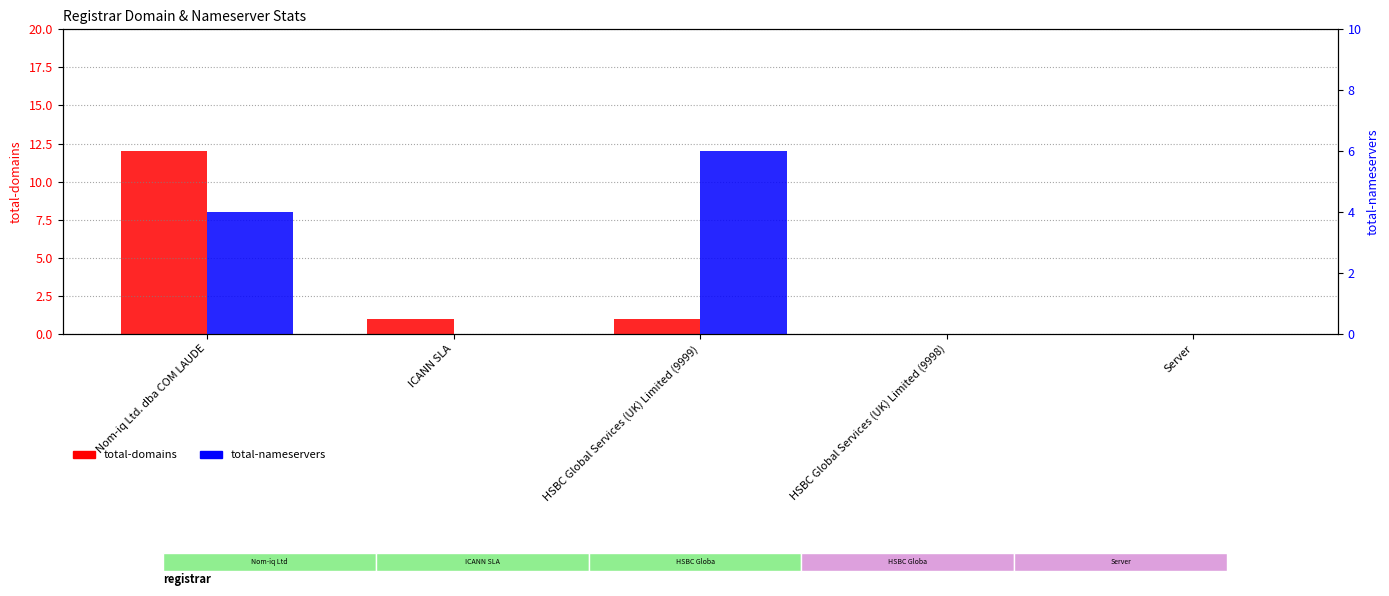

What is the label of the 5th bar from the left?

Server